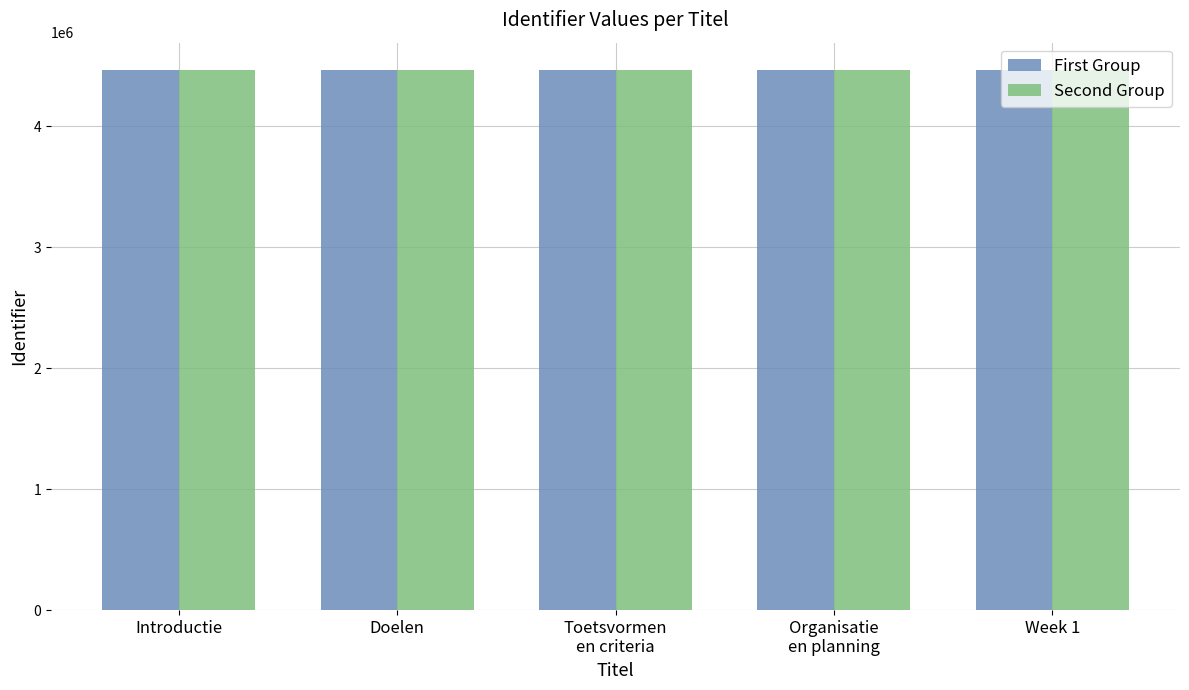

What position from the right is Doelen?

4